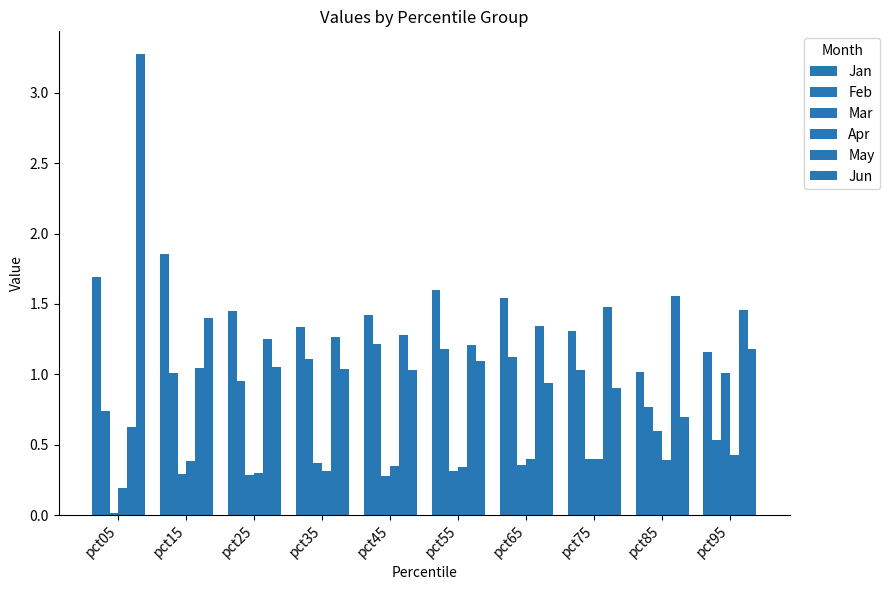

What is the value of the Feb bar at the 8th from the left?

1.0